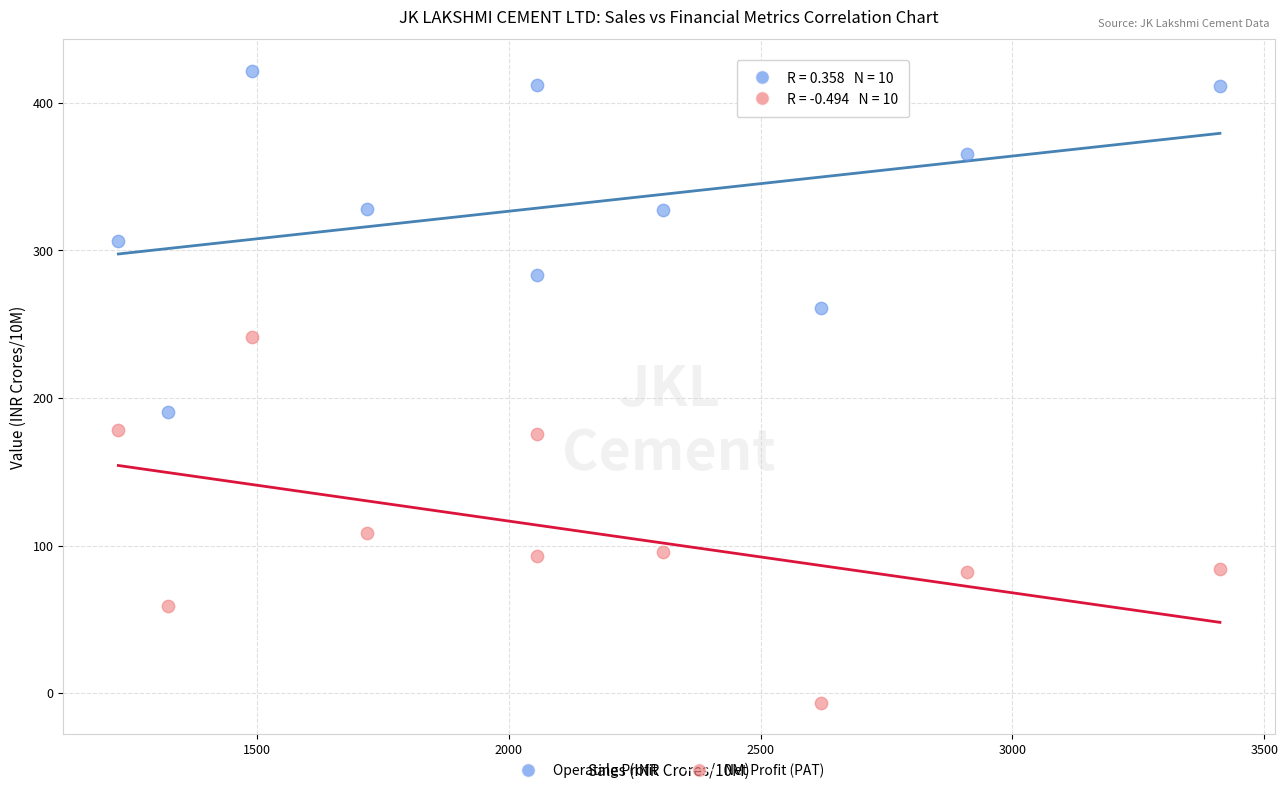

Across all series, what Y value is closest to 207?

190.8